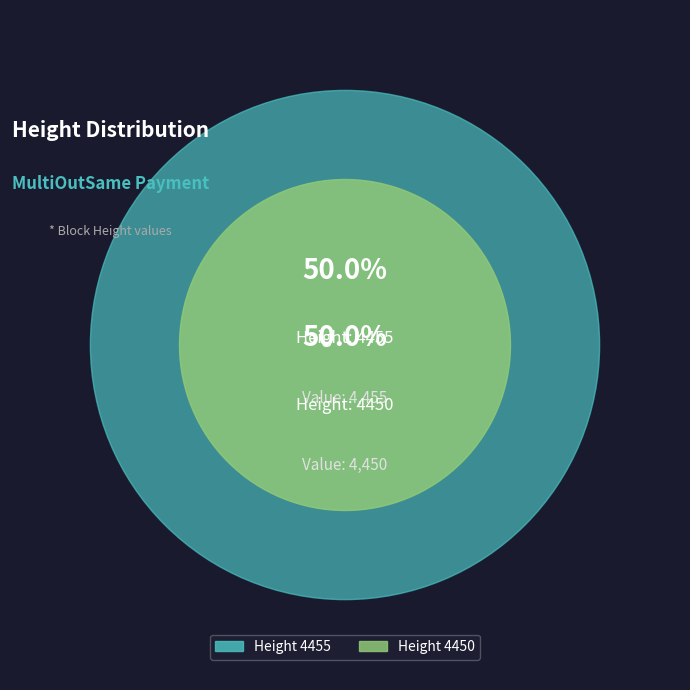

Is 4450 the majority of the pie?

No